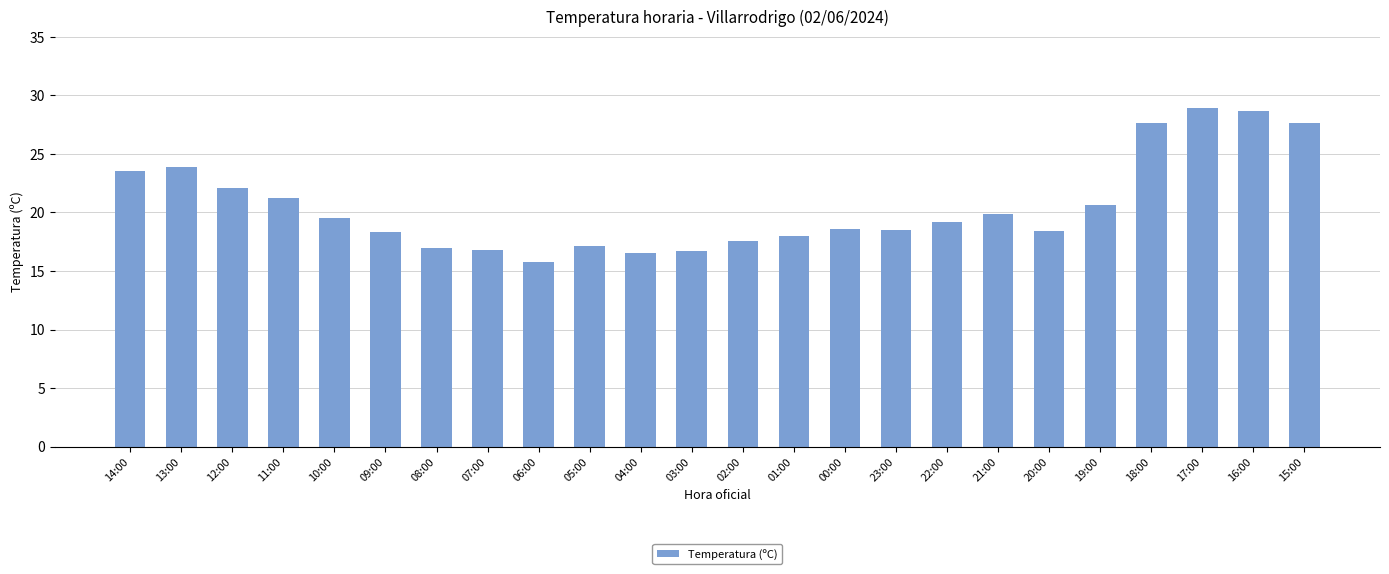

Is it true that the value at 11:00 is 21.2?

True